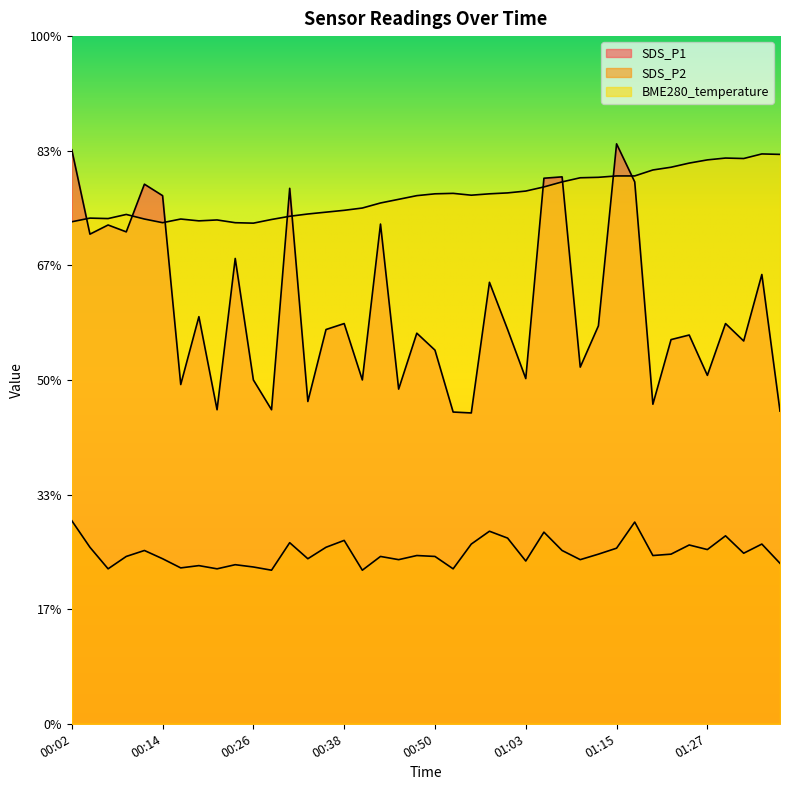

Which category has the lowest value across all series?

00:28